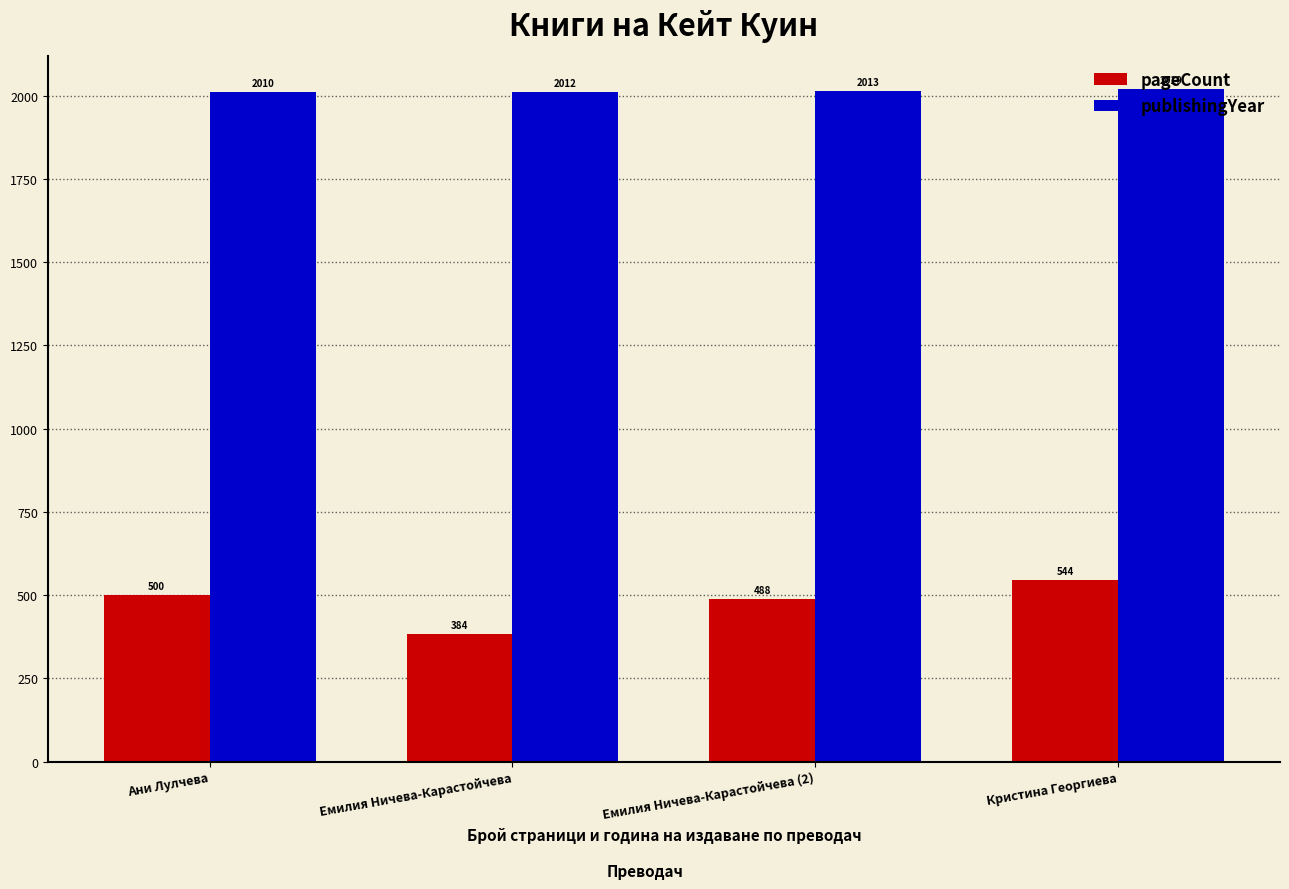

At which category is the sum across all series the highest?

Кристина Георгиева